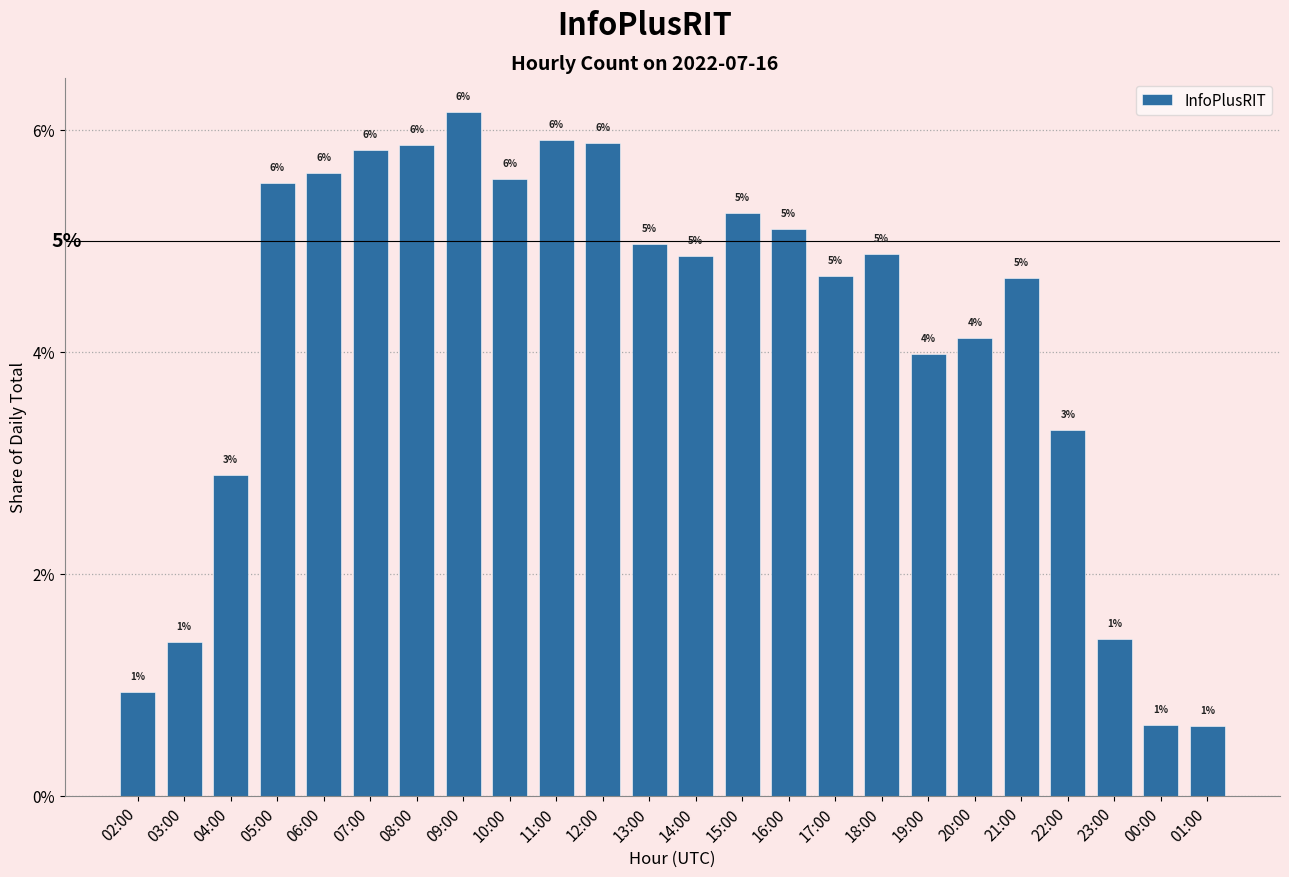

Which category has the lowest value across all series?

01:00